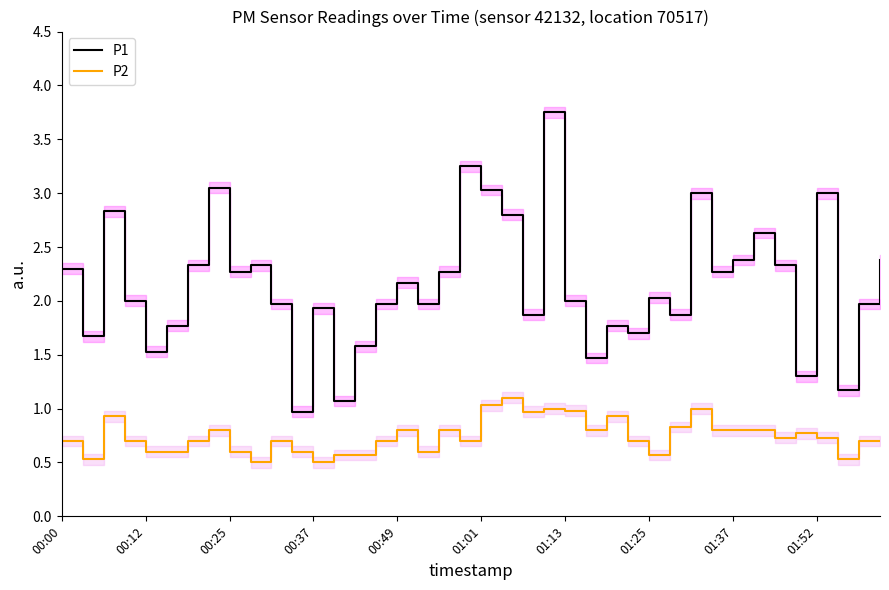

What is the greatest value displayed?

3.8